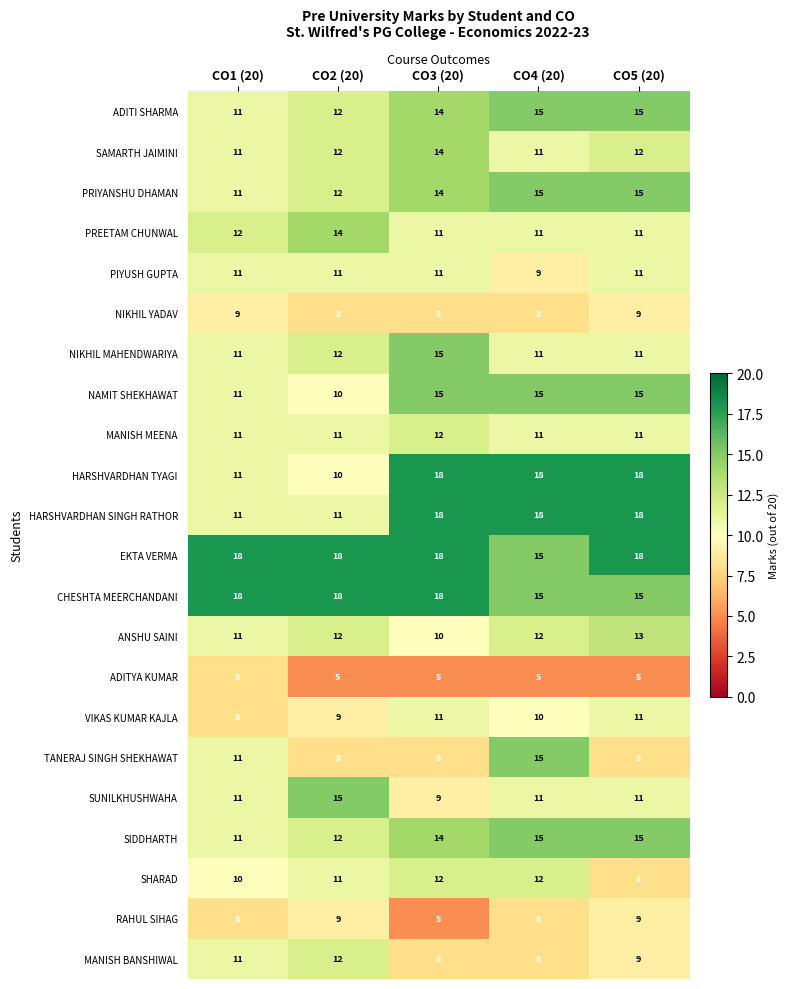

At how many categories does at least one series exceed 5?

5